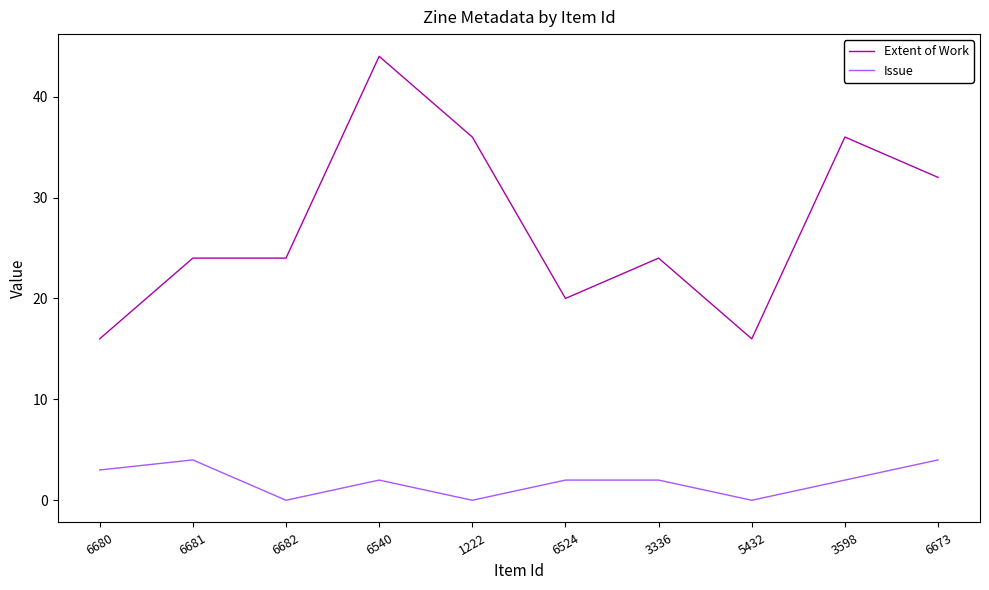

At 3336, list the series in order from smallest to largest.

Issue, Extent of Work